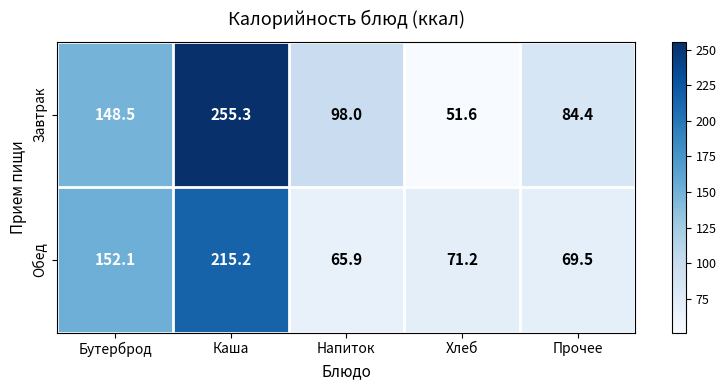

Rank the series at Хлеб from lowest to highest value.

Завтрак, Обед